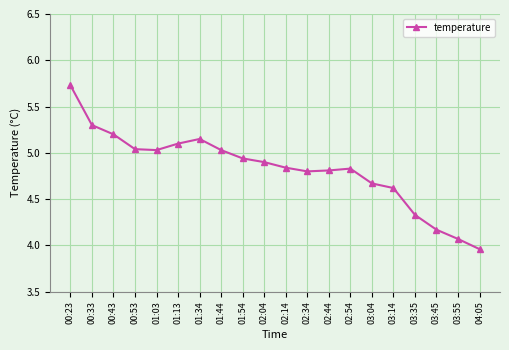

What is the difference between the maximum and minimum values?

1.8